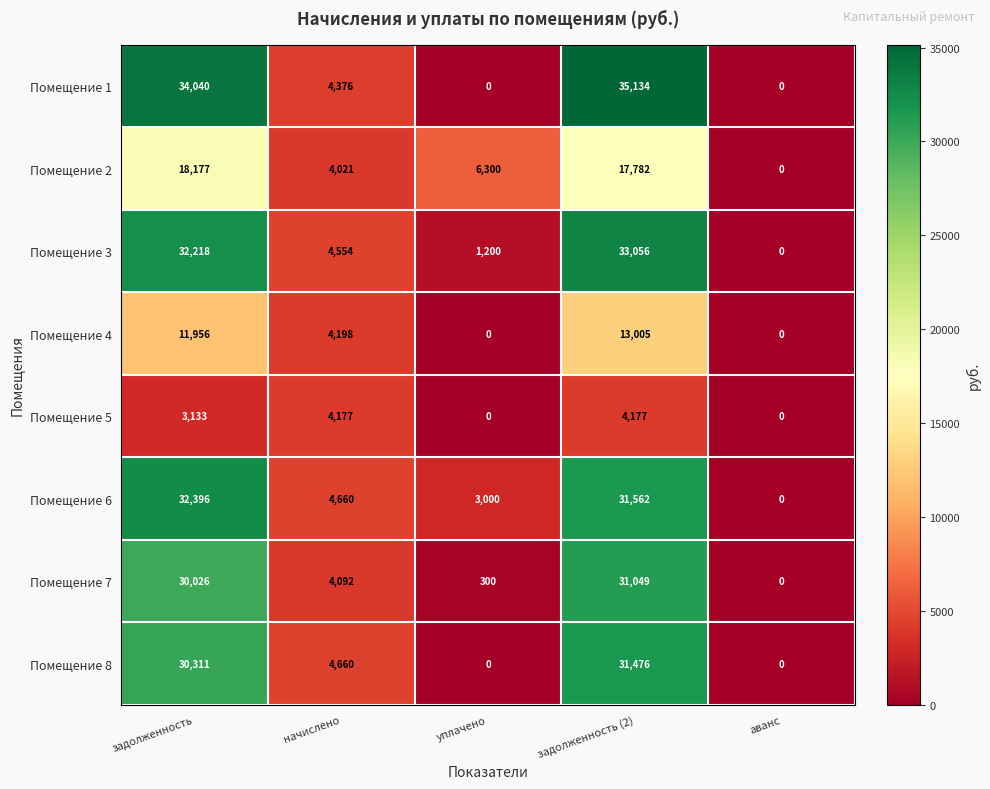

Which category has the highest value across all series?

задолженность (2)